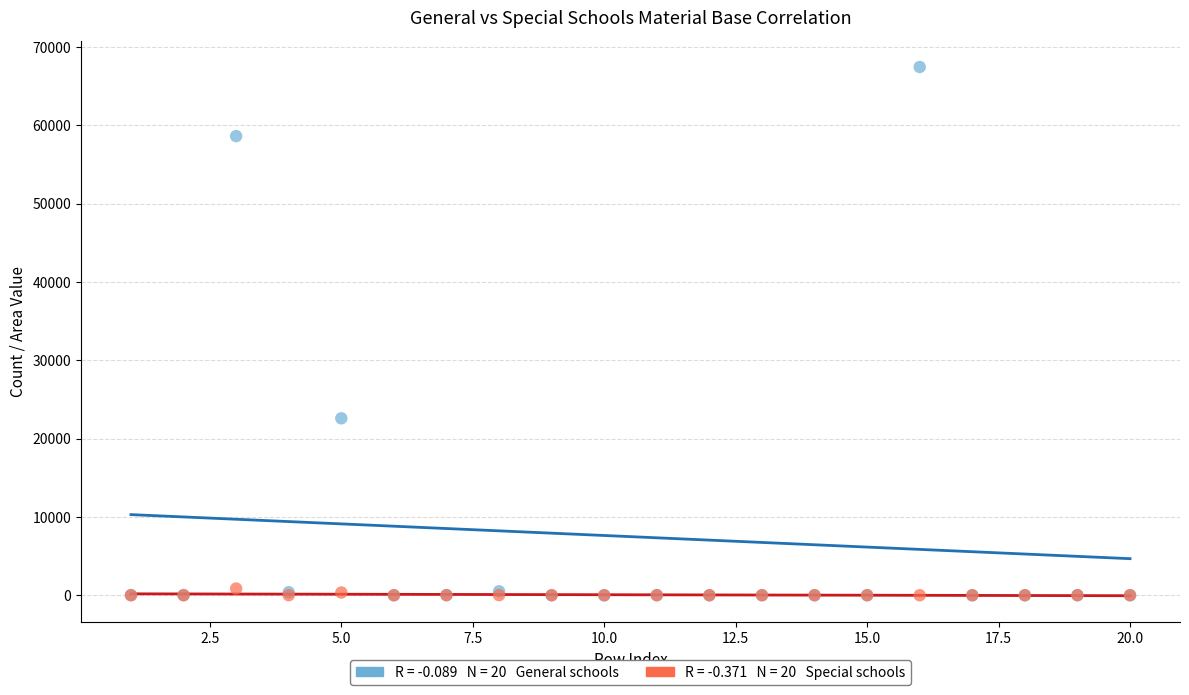

Across all series, what Y value is closest to 33723?

22590